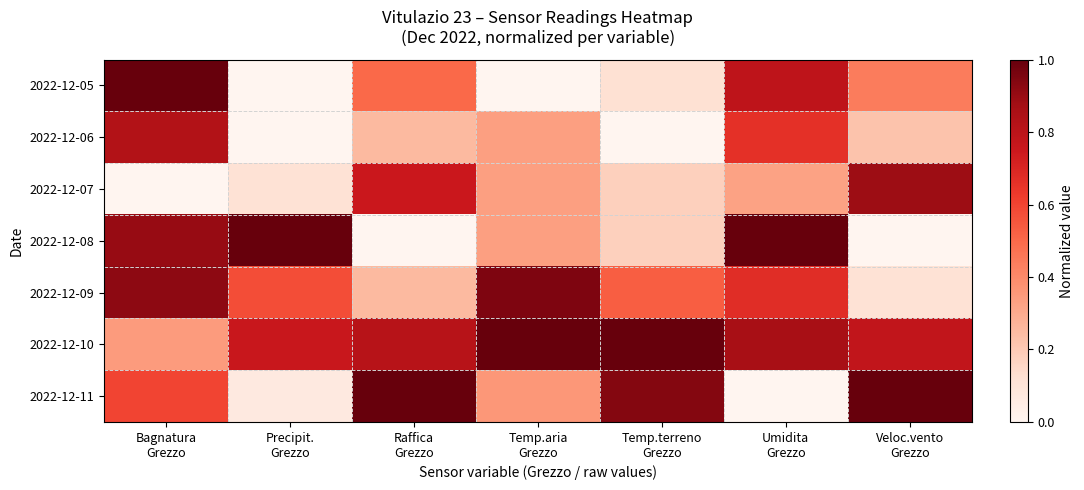

What is the difference between the highest and lowest values at Umidita
Grezzo?

1.0